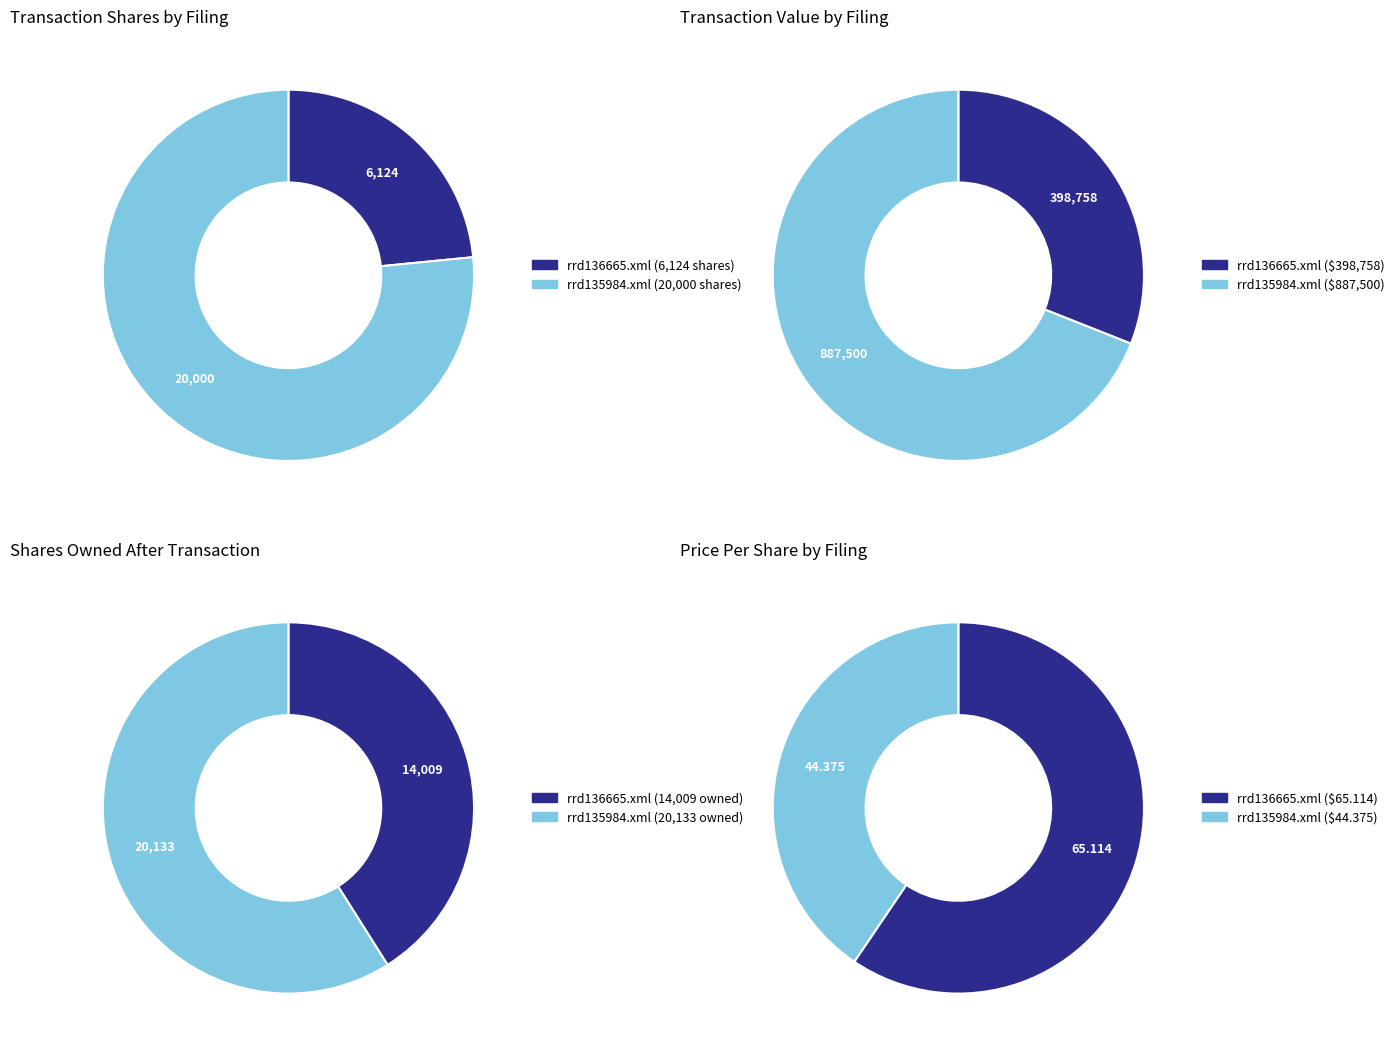

How many segments does this pie chart have?

2